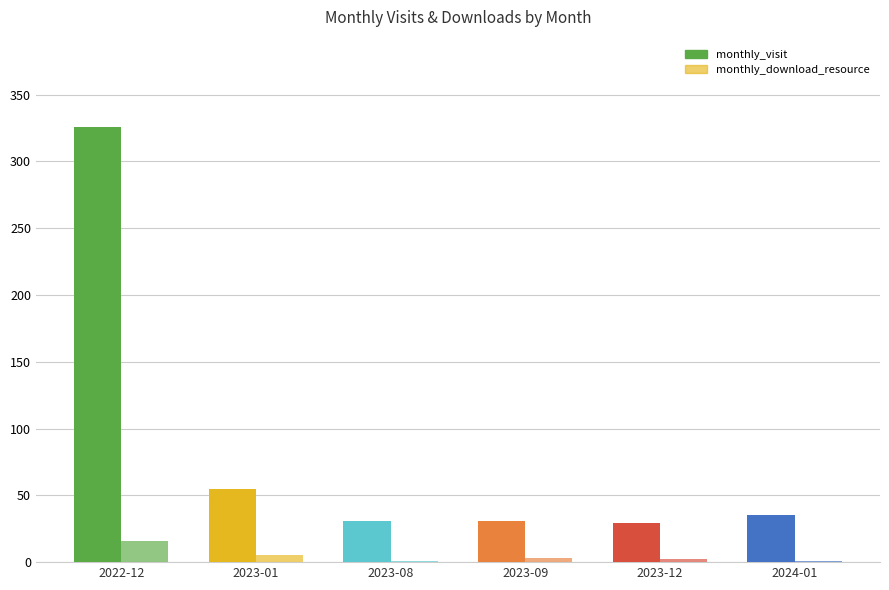

The monthly_download_resource series shows 1 at 2023-08. True or false?

False